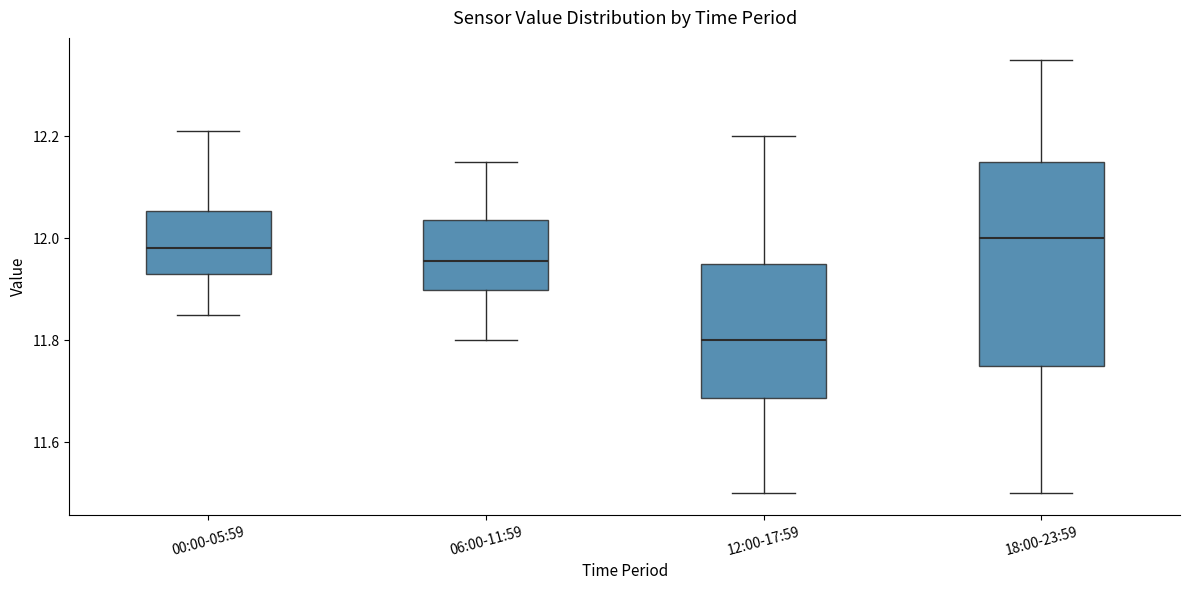

Reading left to right, transcribe this box plot: for each box, give where its median line is, the range the box spans, and where its two whiskers end, as read against the y-axis. The values are not printed on the chart, so give them approximately, as read against the axis.

00:00-05:59: median 11.98, box 11.94 to 12.06, whiskers 11.86 to 12.22
06:00-11:59: median 11.96, box 11.90 to 12.04, whiskers 11.80 to 12.16
12:00-17:59: median 11.80, box 11.68 to 11.96, whiskers 11.50 to 12.20
18:00-23:59: median 12.00, box 11.76 to 12.16, whiskers 11.50 to 12.36